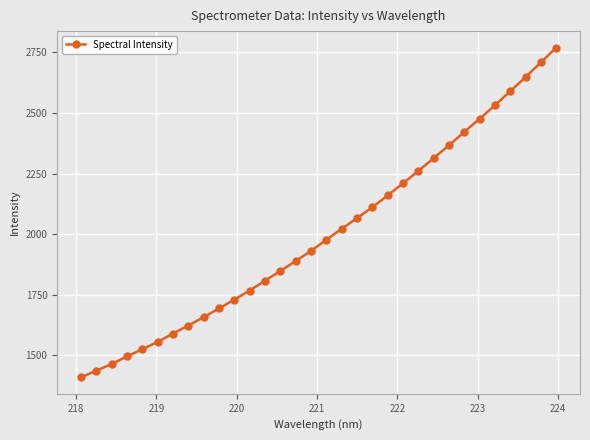

What is the value of the 16th point from the left?

1930.5